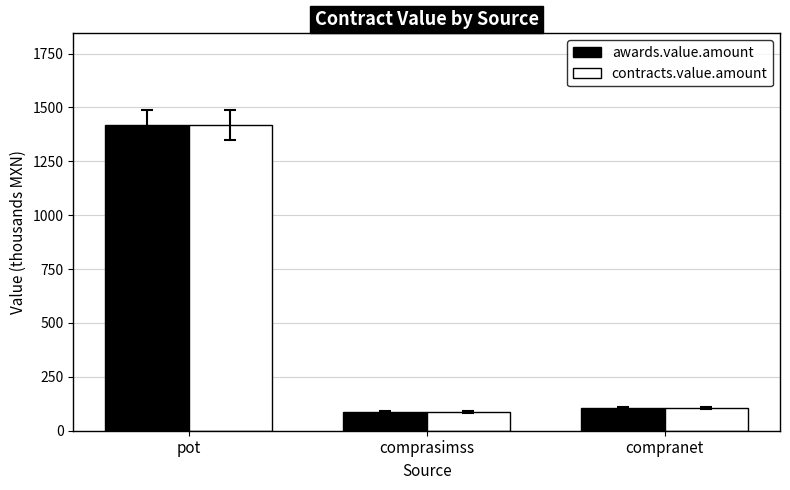

What is the label of the 3rd bar from the left?

compranet